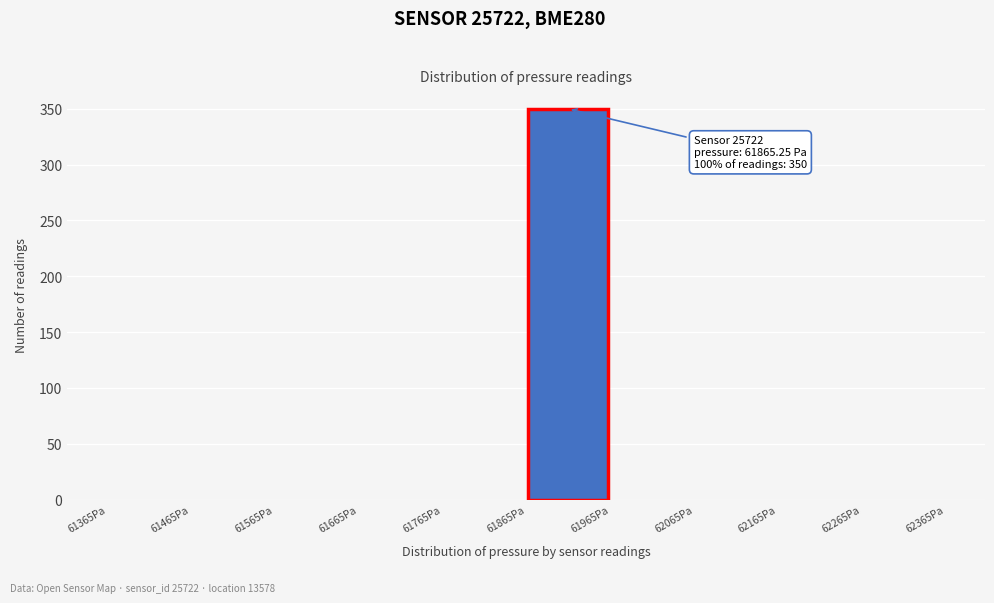

Over which range of the x-axis is the bar tallest?

61870 to 61970